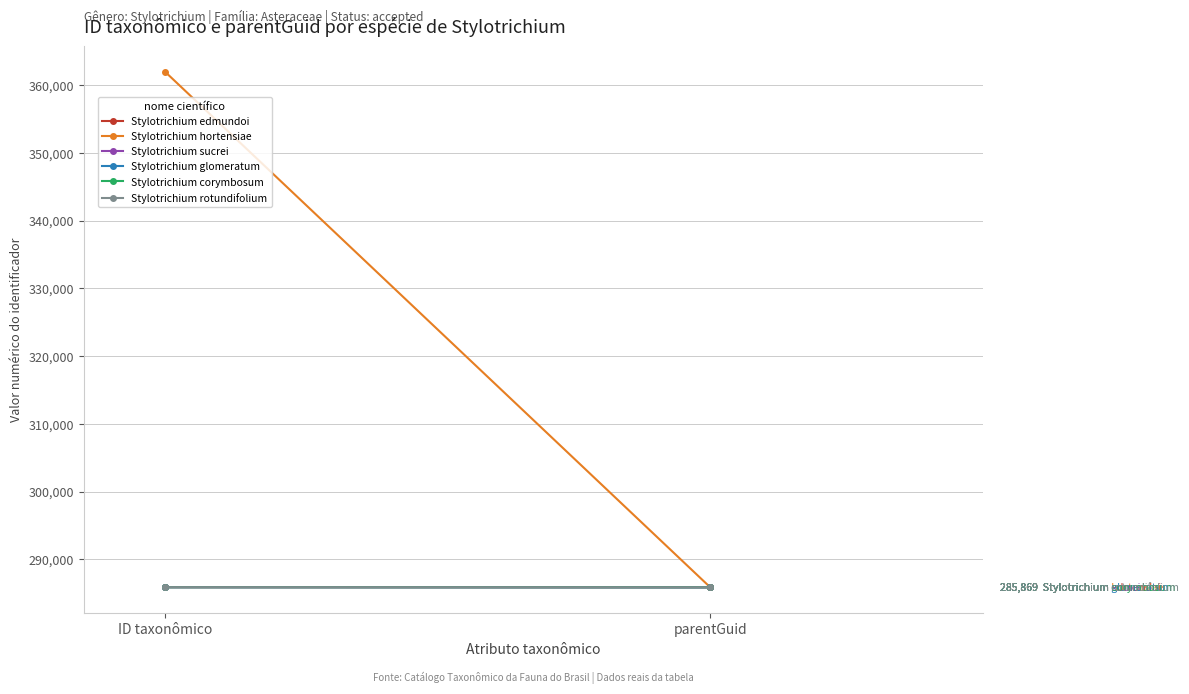

What value does the Stylotrichium hortensiae series have at ID taxonômico, to the nearest 100?

361900